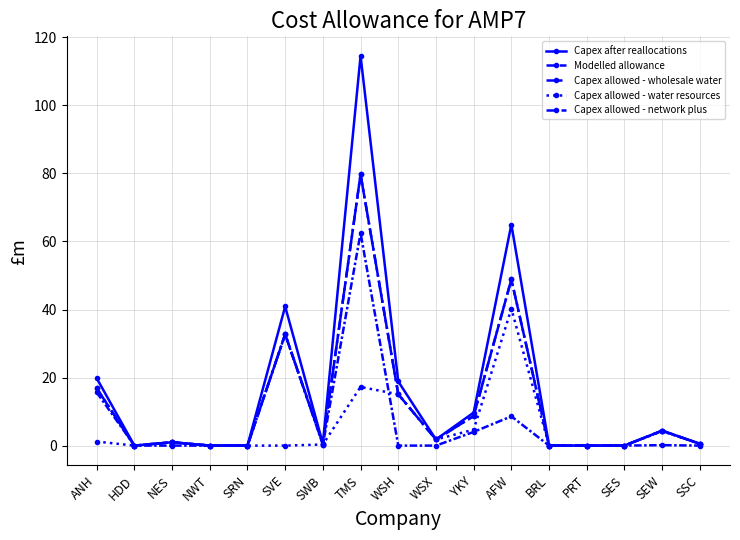

Does the chart have visible grid lines?

Yes